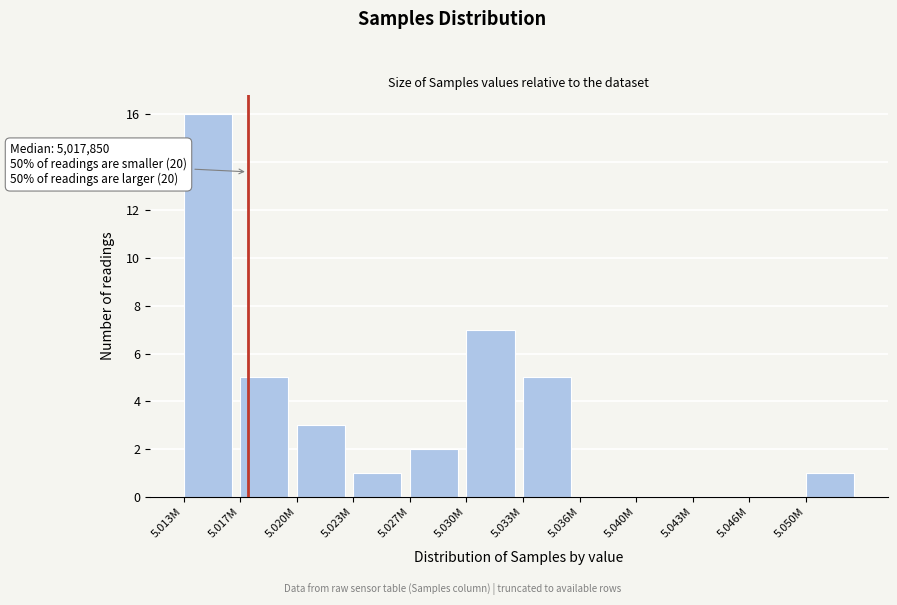

Reading left to right, transcribe all the data shown in this chart.

5.013M=16	5.017M=5	5.020M=3	5.023M=1	5.027M=2	5.030M=7	5.033M=5	5.036M=0	5.040M=0	5.043M=0	5.046M=0	5.050M=1